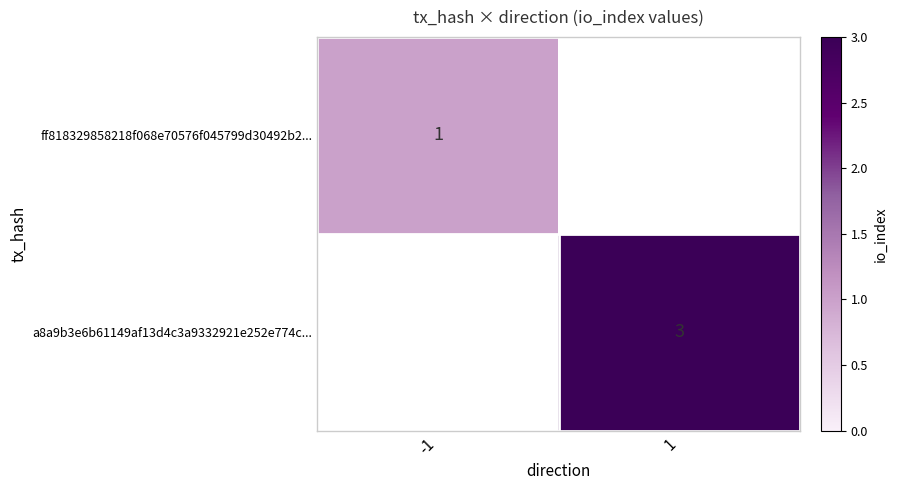

Is the value of ff818329858218f068e70576f045799d30492b2... at -1 greater than the value of a8a9b3e6b61149af13d4c3a9332921e252e774c... at 1?

No